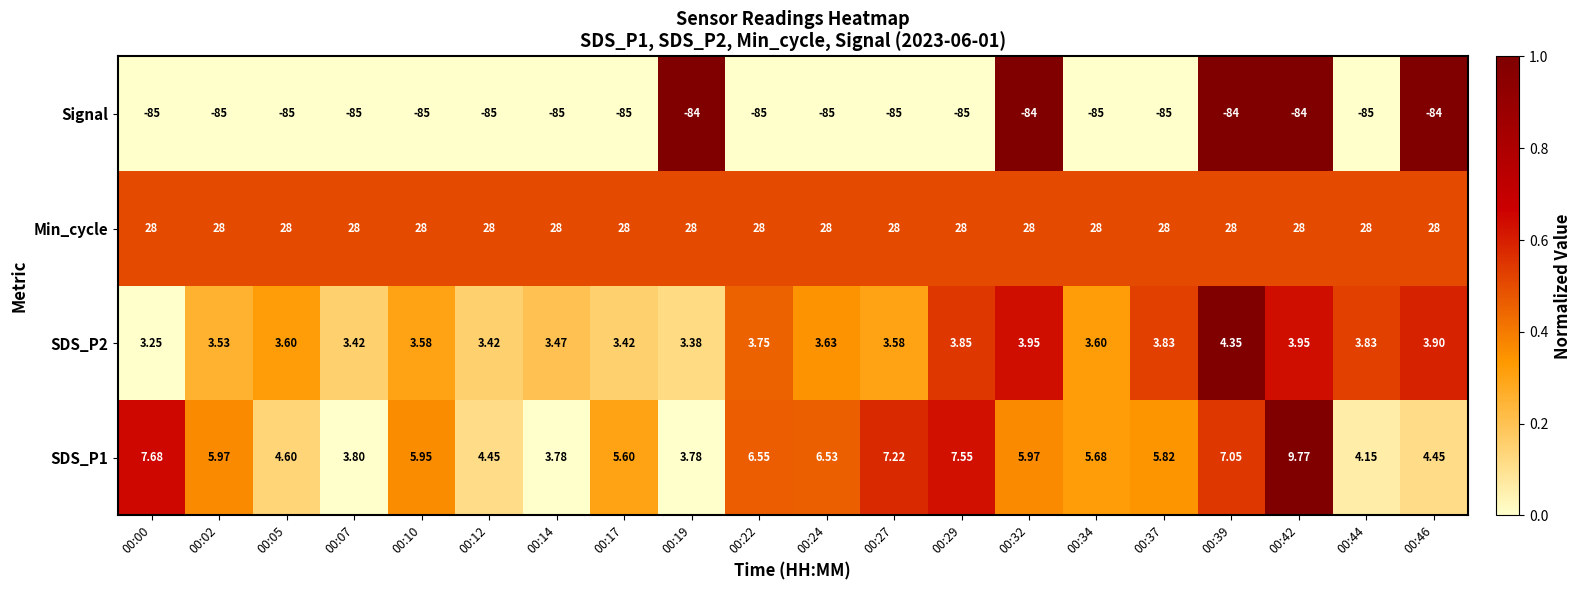

Which series has the largest total across all categories?

Min_cycle